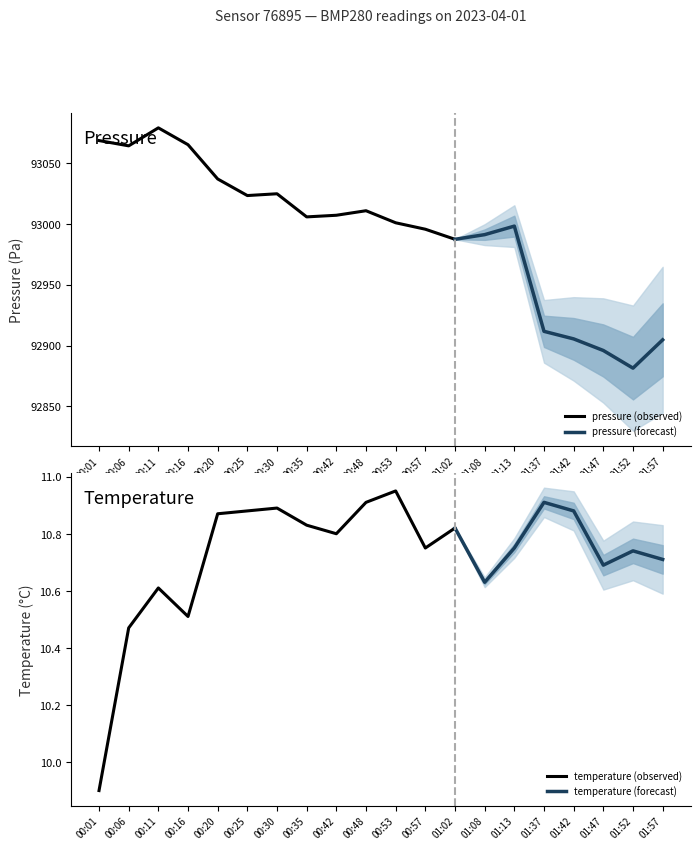

True or false: pressure and temperature cross at least once.

False